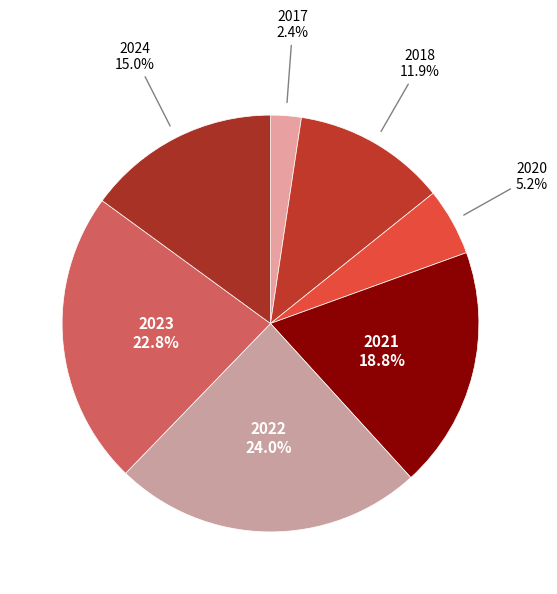

Count the number of slices in the pie.

7